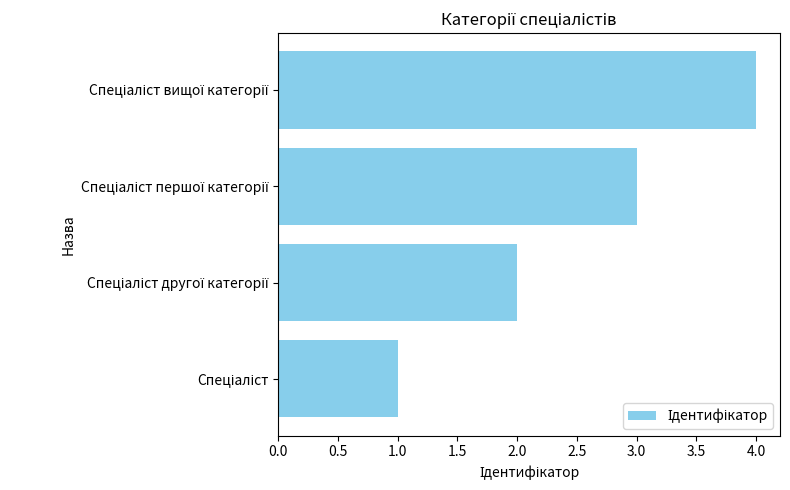

What is the difference between the maximum and minimum values?

3